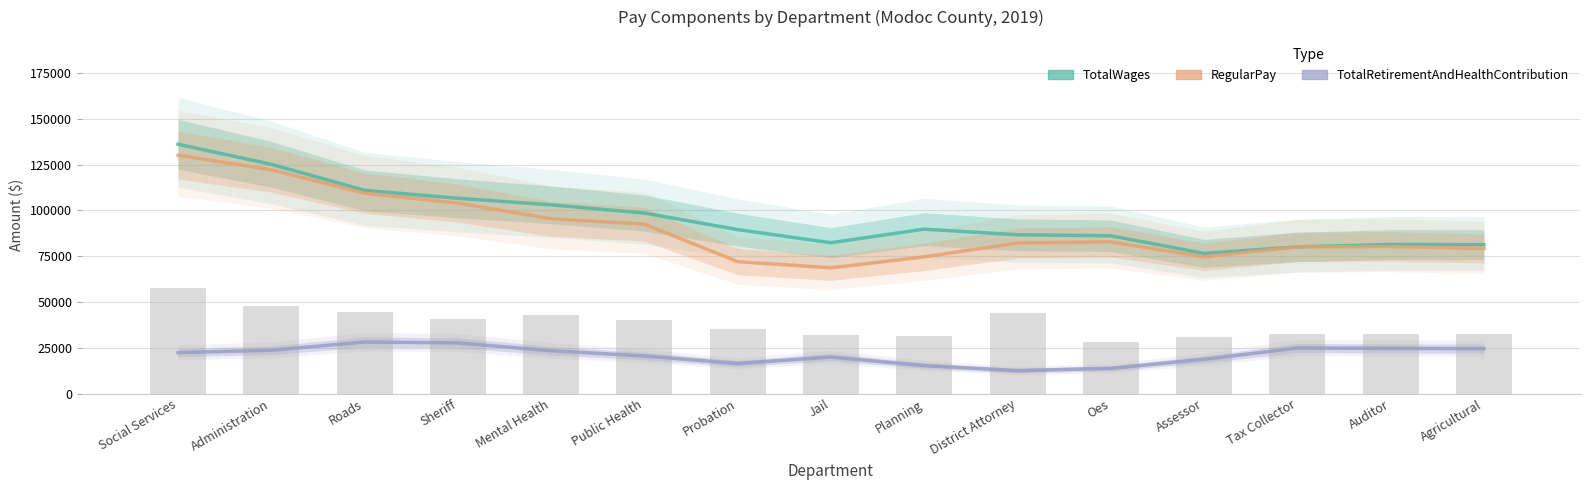

List the labels in order of TotalWages value, smallest first.

Assessor, Tax Collector, Agricultural, Auditor, Jail, Oes, District Attorney, Probation, Planning, Public Health, Mental Health, Sheriff, Roads, Administration, Social Services